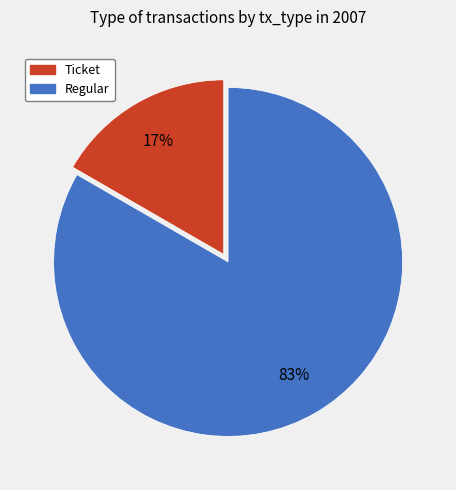

Do Regular and Ticket together represent more than half of the pie?

Yes